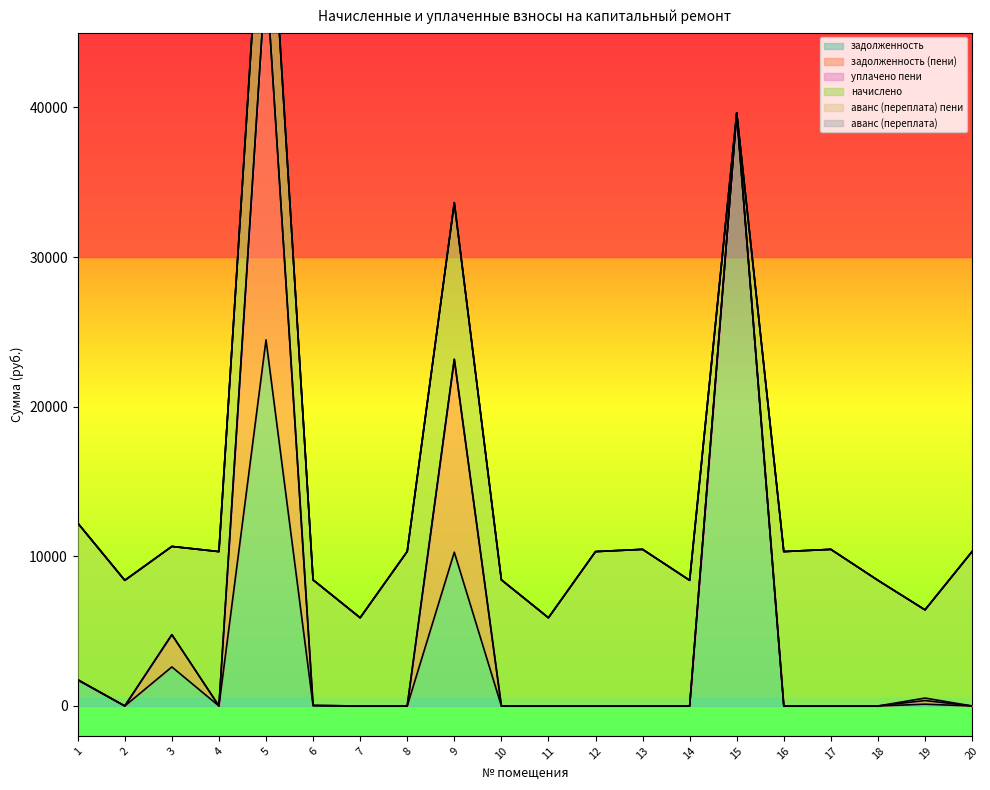

At 16, list the series in order from smallest to largest.

задолженность, задолженность (пени), уплачено пени, аванс (переплата) пени, аванс (переплата), начислено